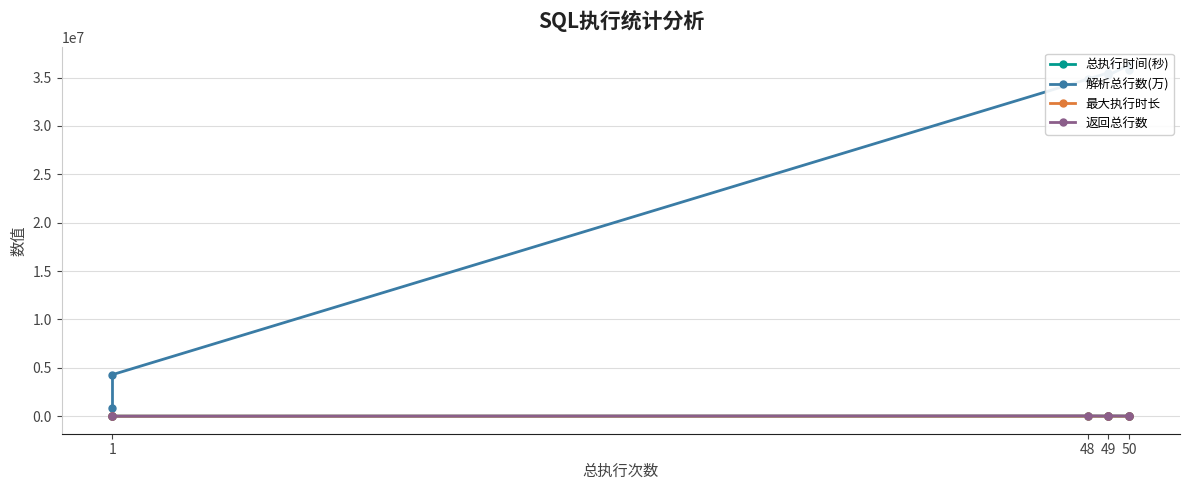

Between 49 and 48, which series saw the biggest shift?

解析总行数(万)